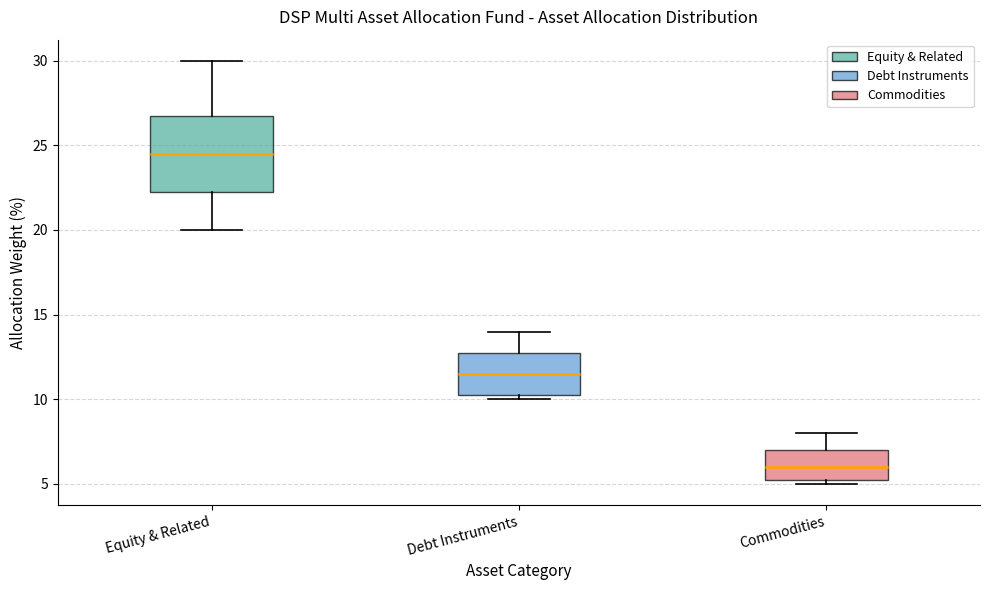

Comparing the boxes themselves (not the whiskers), which one is the tallest?

Equity & Related